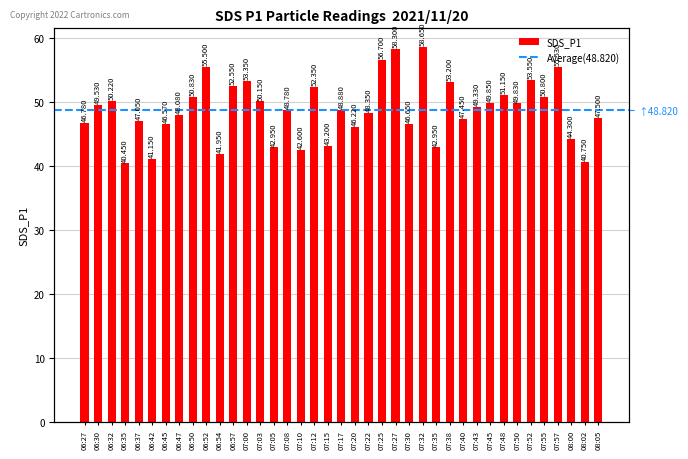

What is the value of the 5th bar from the left?

47.0